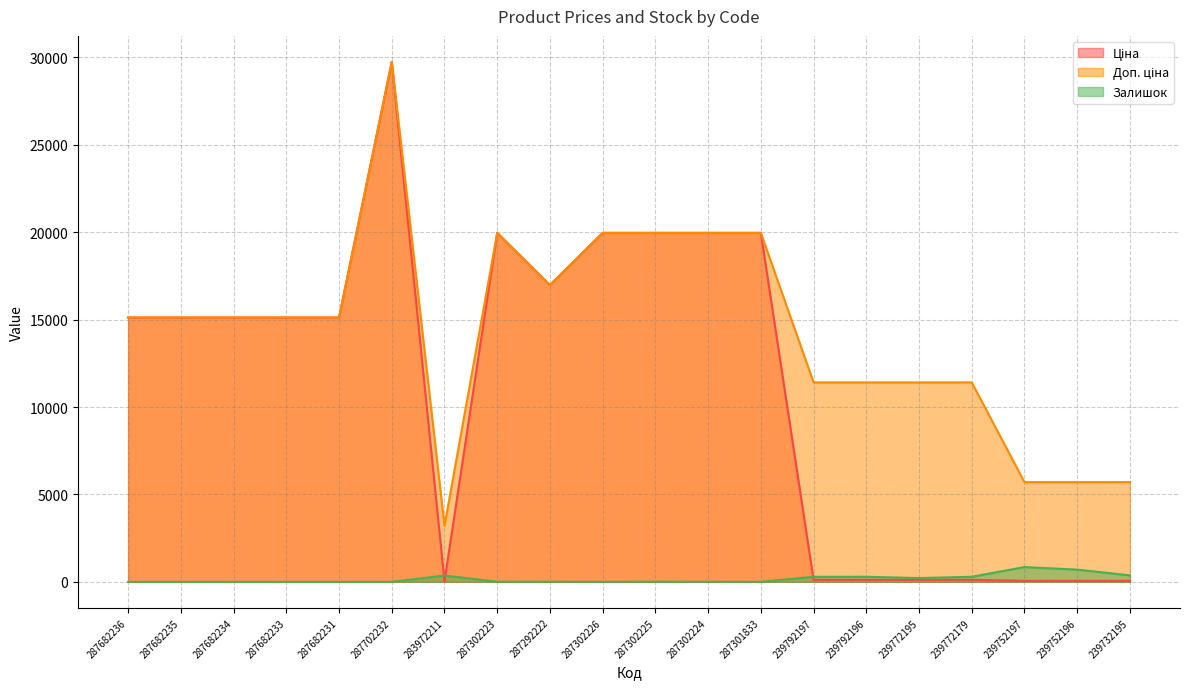

True or false: Ціна and Доп. ціна intersect in this chart.

False